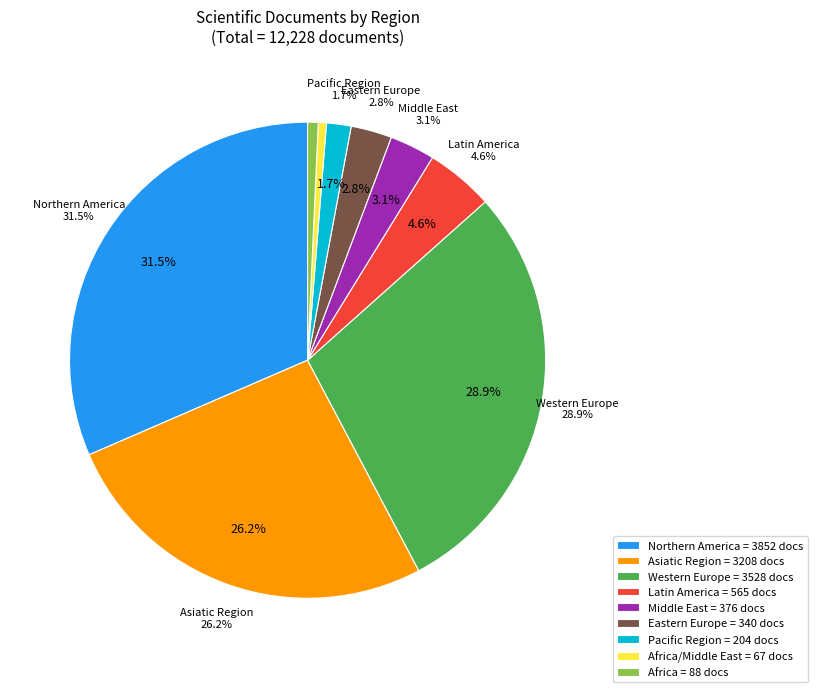

Combined, do Northern America and Middle East account for over 50%?

No